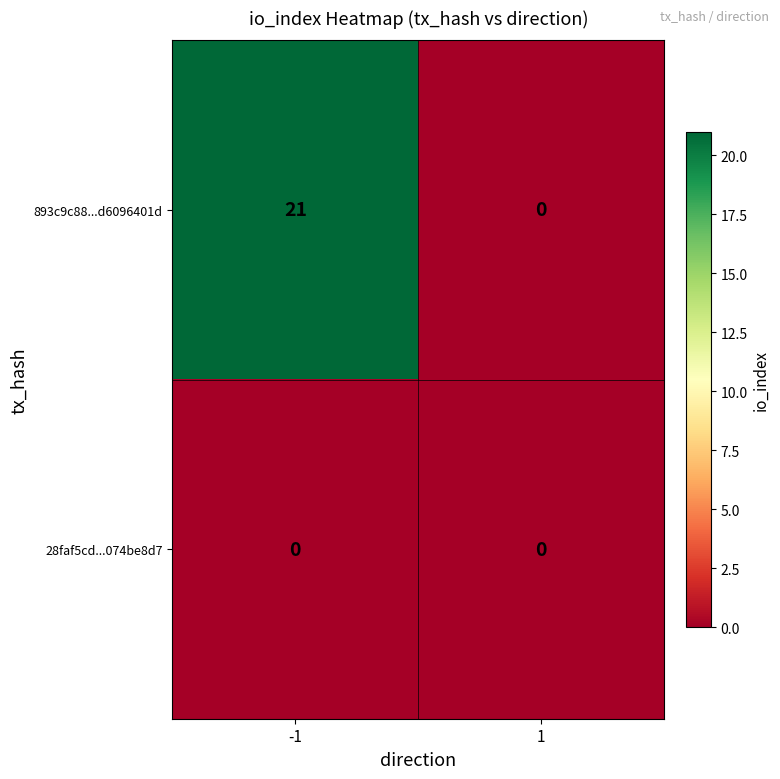

Reading left to right, what are all the values shown in this chart?

893c9c88...d6096401d: 21	0
28faf5cd...074be8d7: 0	0